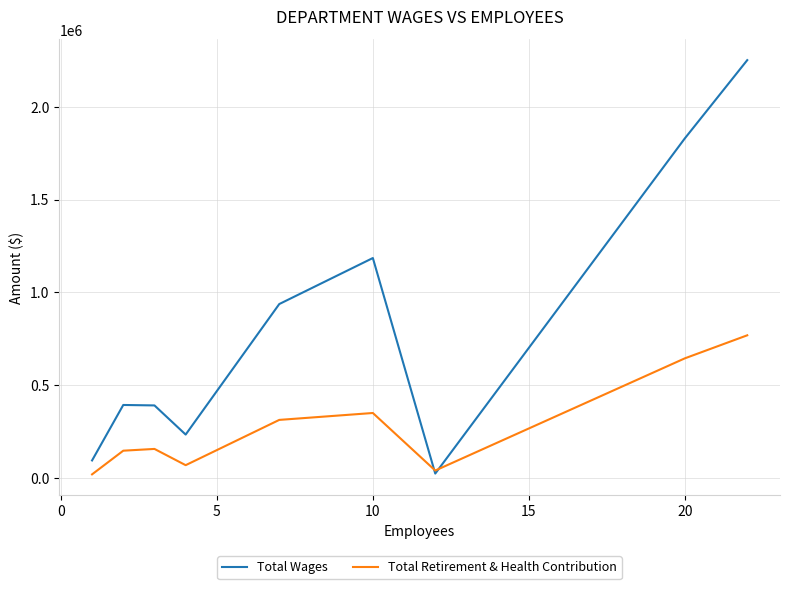

Which series has the largest range (max minus min)?

Total Wages